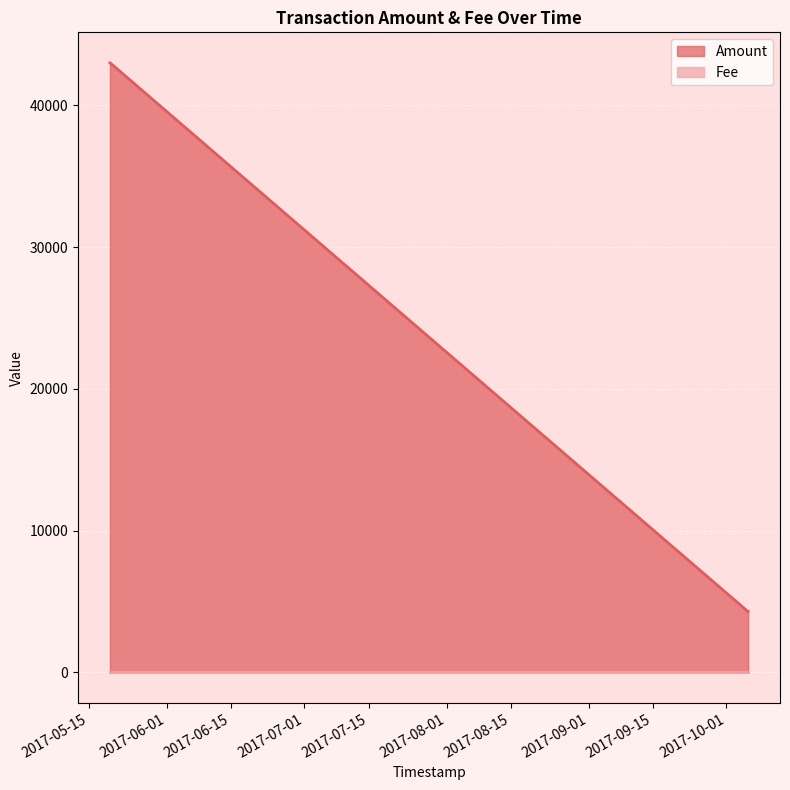

The value at 2017-10-05 16:59:59 is 4300. True or false?

True